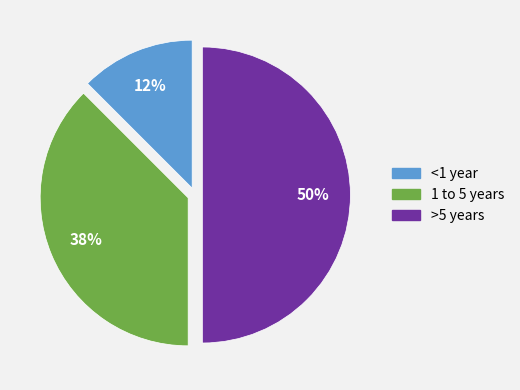

True or false: <1 year accounts for 12% of the total.

True